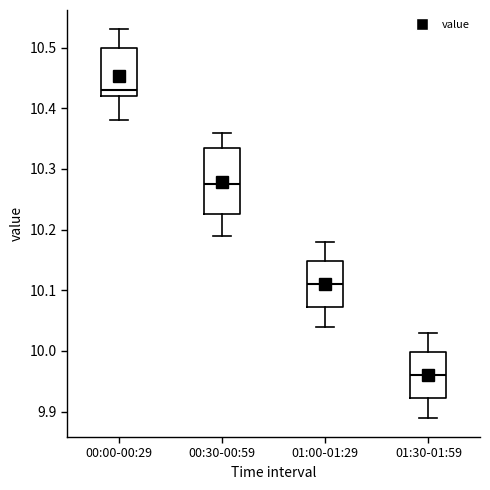

Which box's median line is the highest?

00:00-00:29